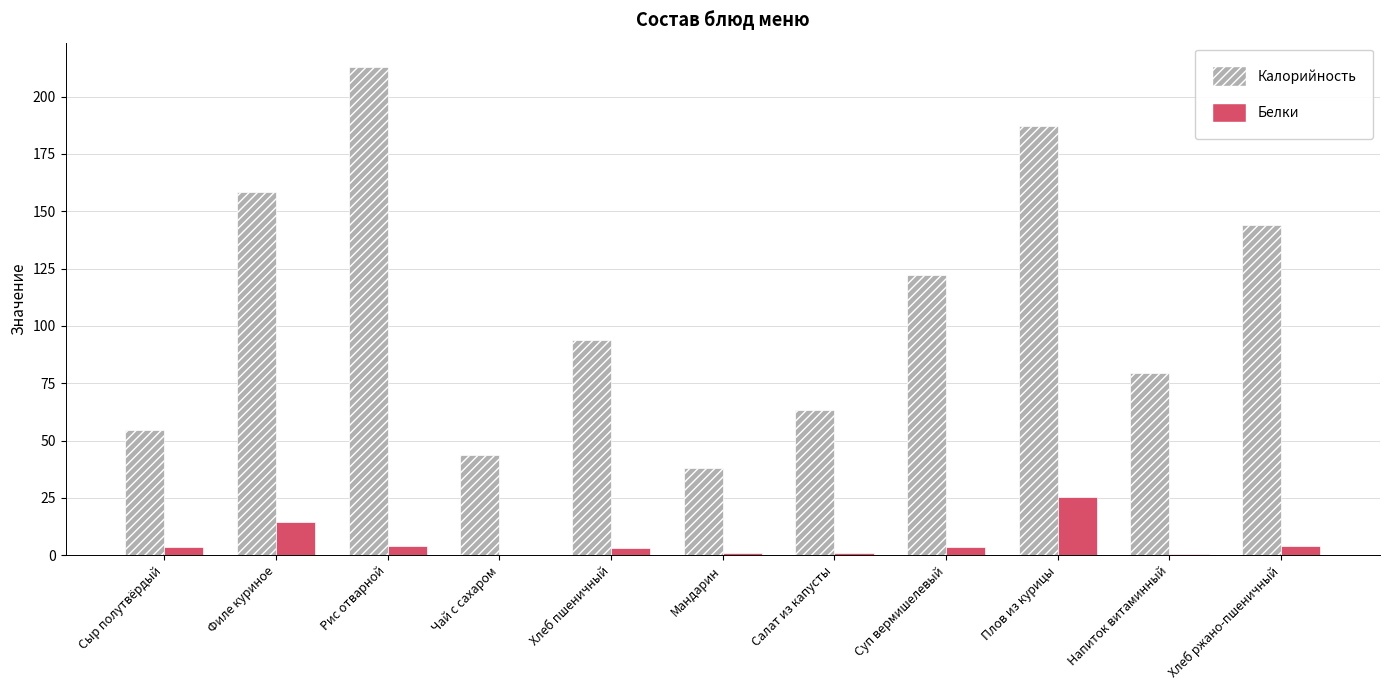

The value of Калорийность at Филе куриное is 158.3. True or false?

True